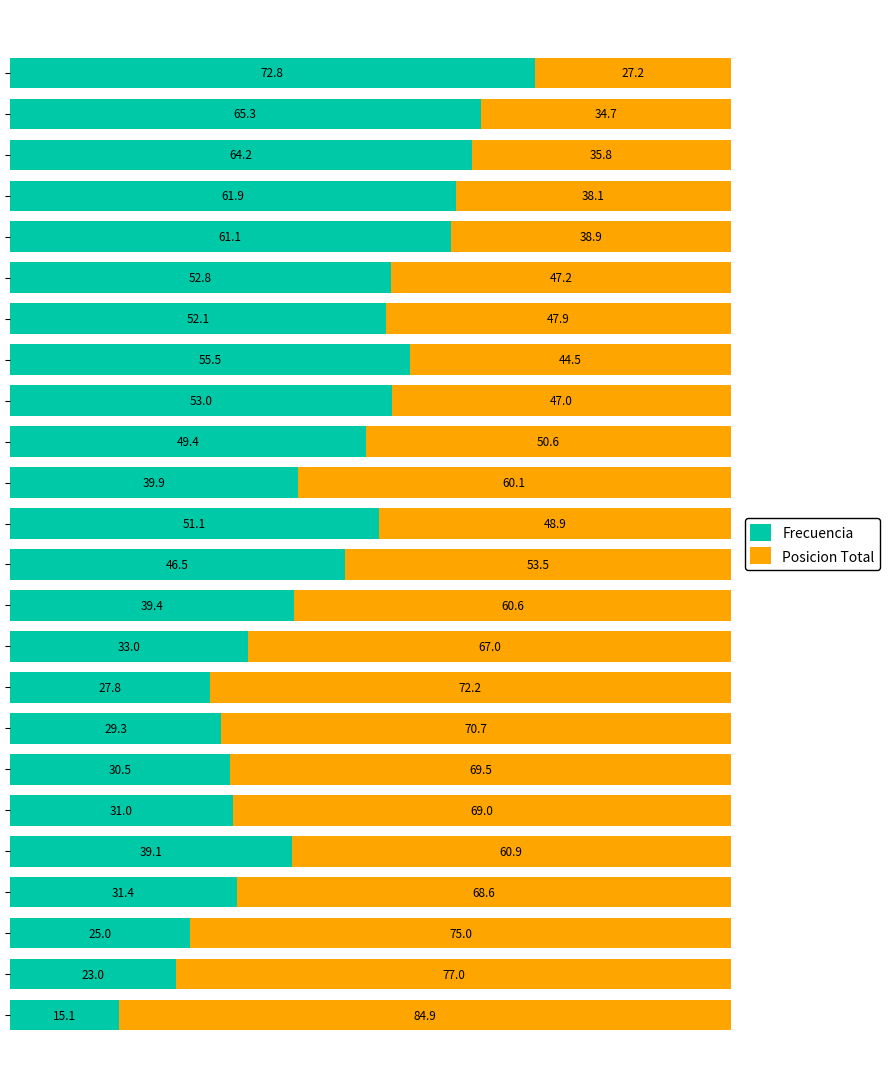

How many data points in Frecuencia are less than 46?

12